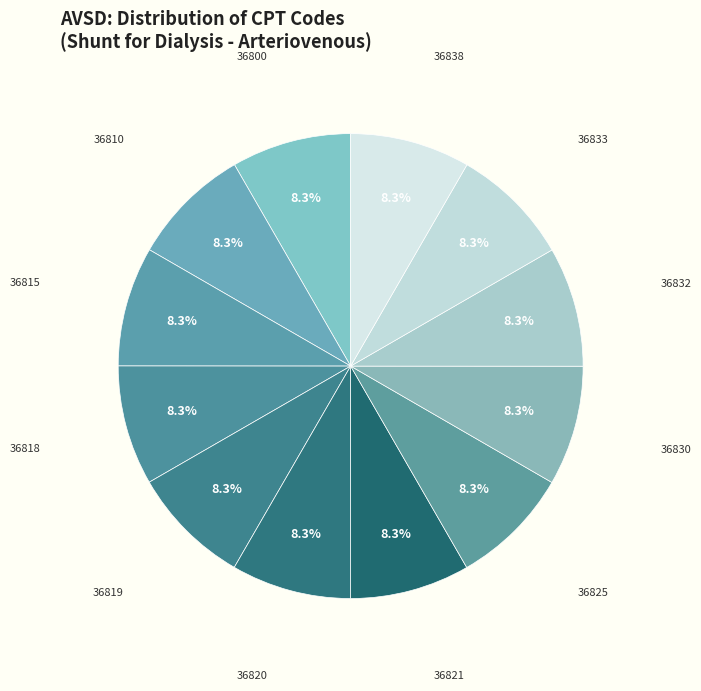

Which slice is the smallest?

36800